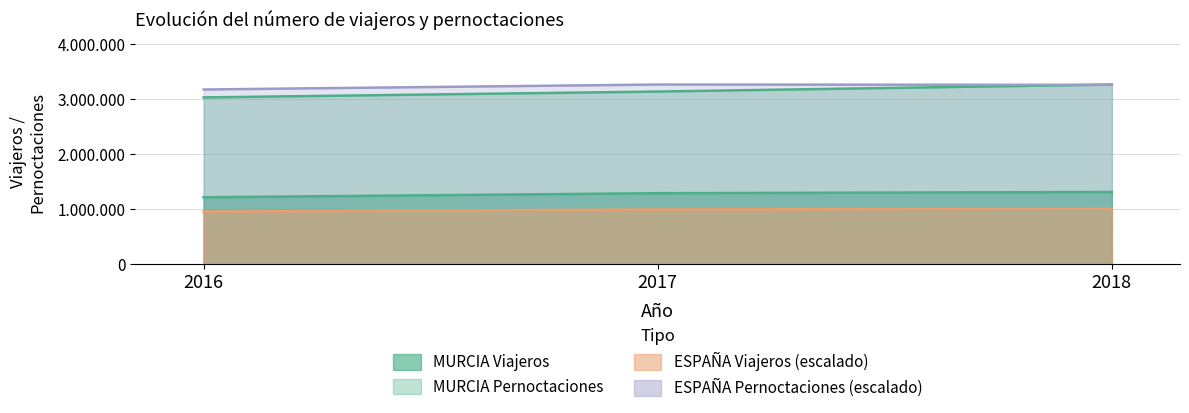

At how many categories does at least one series exceed 2483295?

3